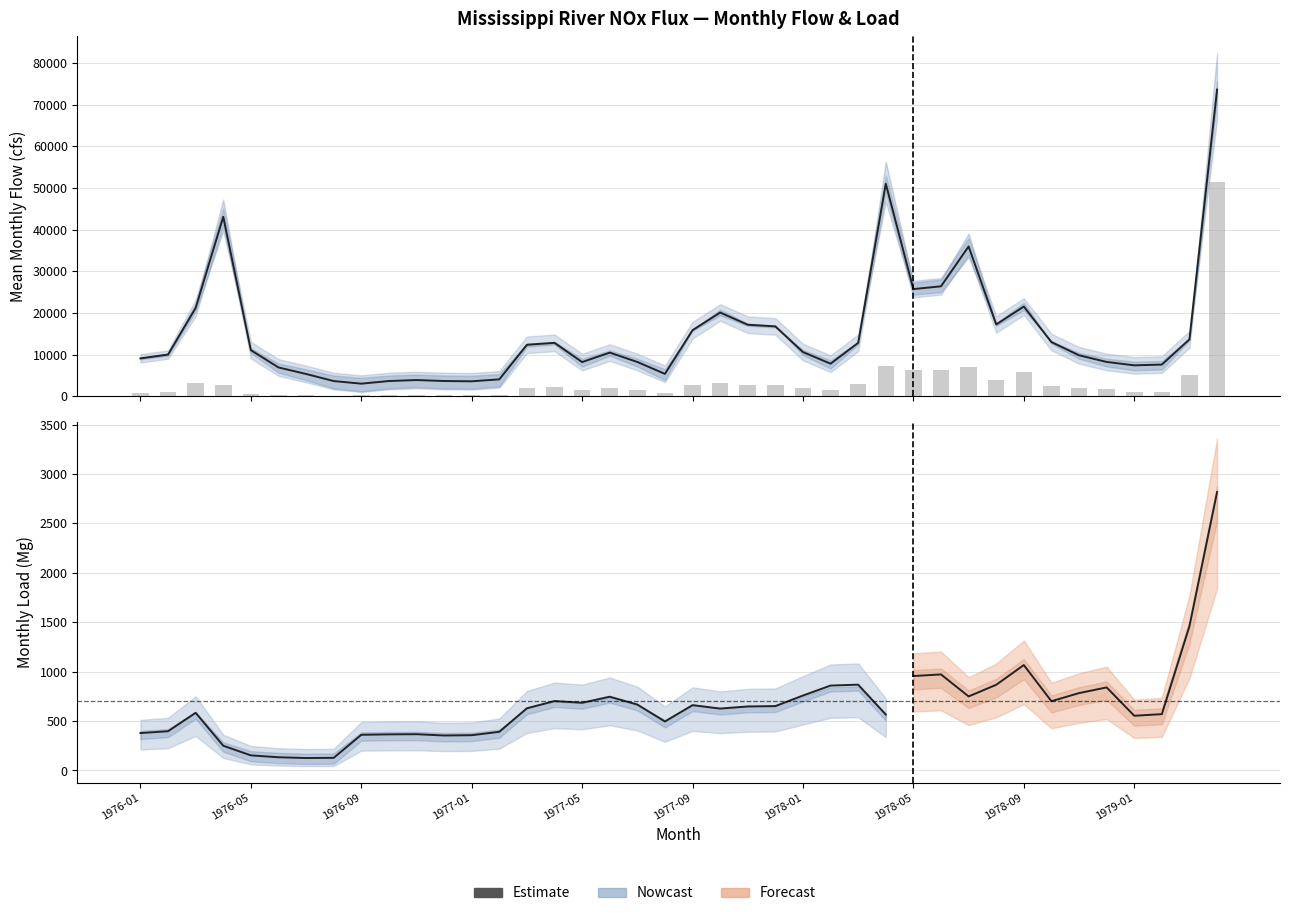

What is the label of the 25th bar from the left?

1978-01